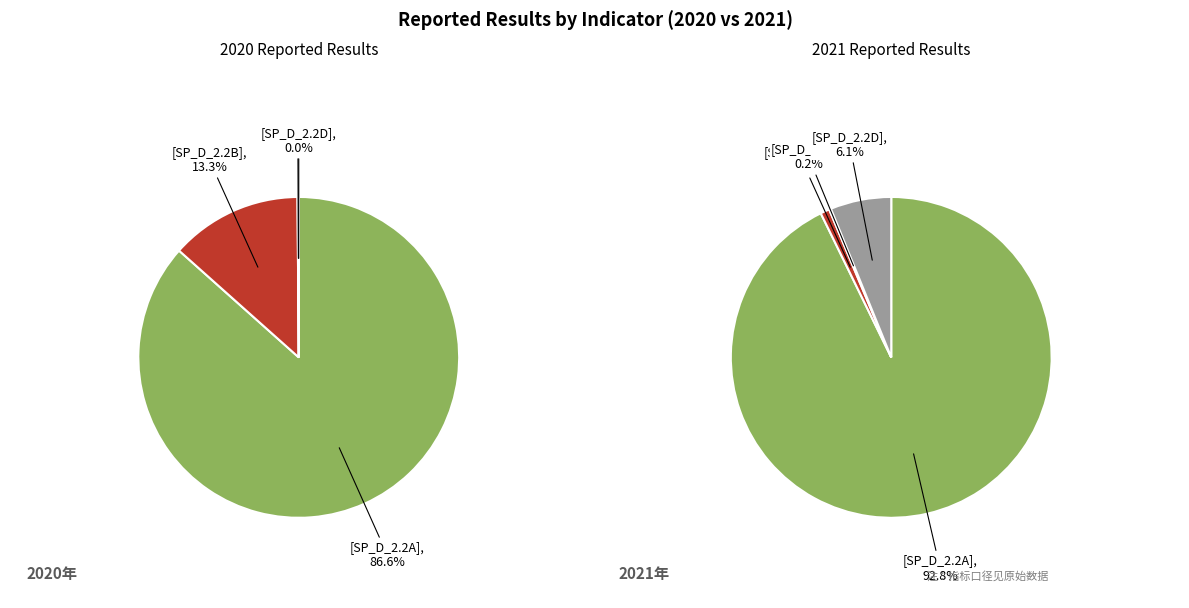

What is the change in value from SP_D_2.2A (2021) to SP_D_2.2D (2021)?

-25136